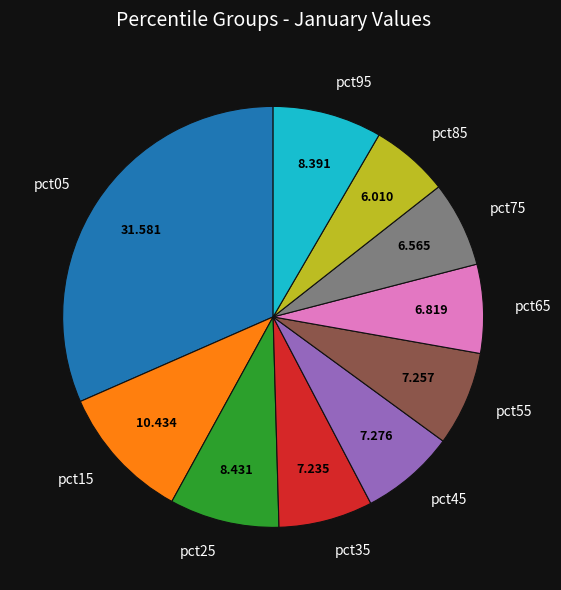

What is the smallest slice in the pie chart?

pct85